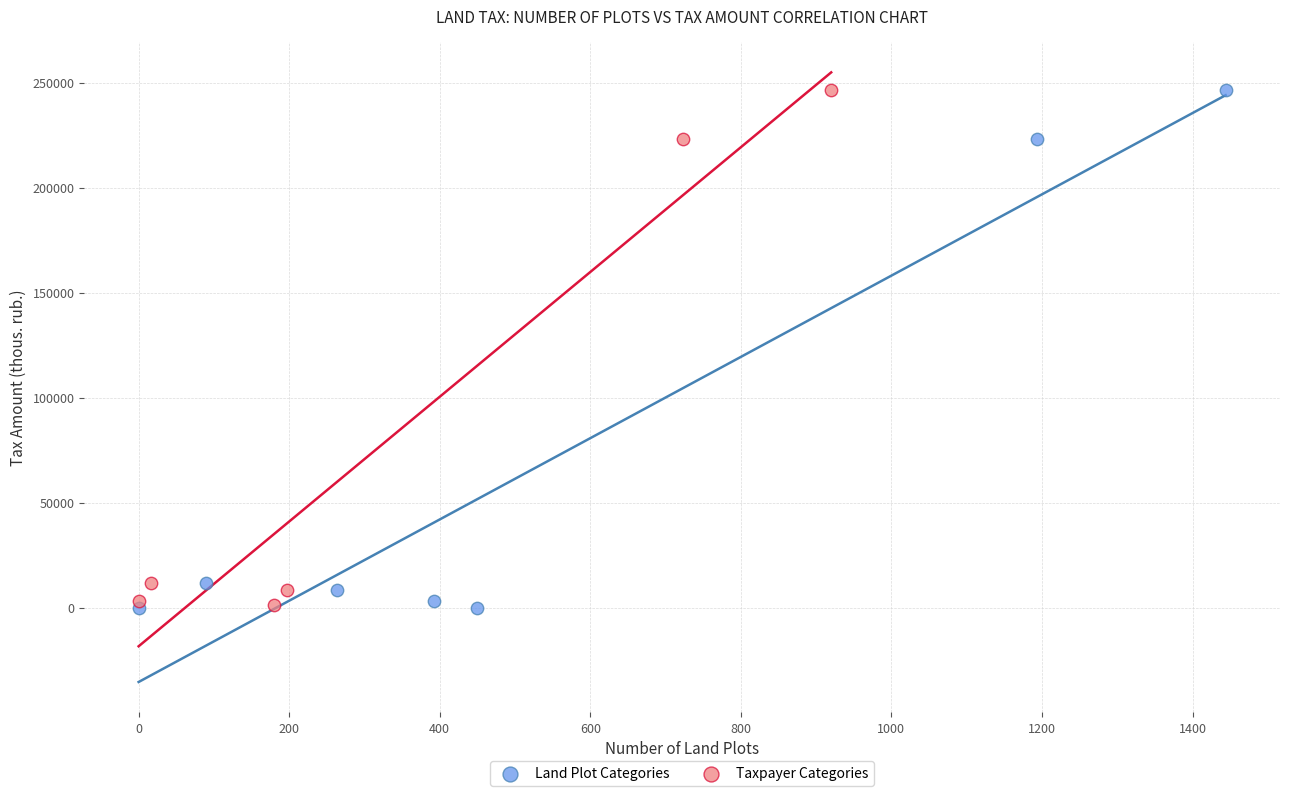

Which series has the widest spread of Y values?

Land Plot Categories